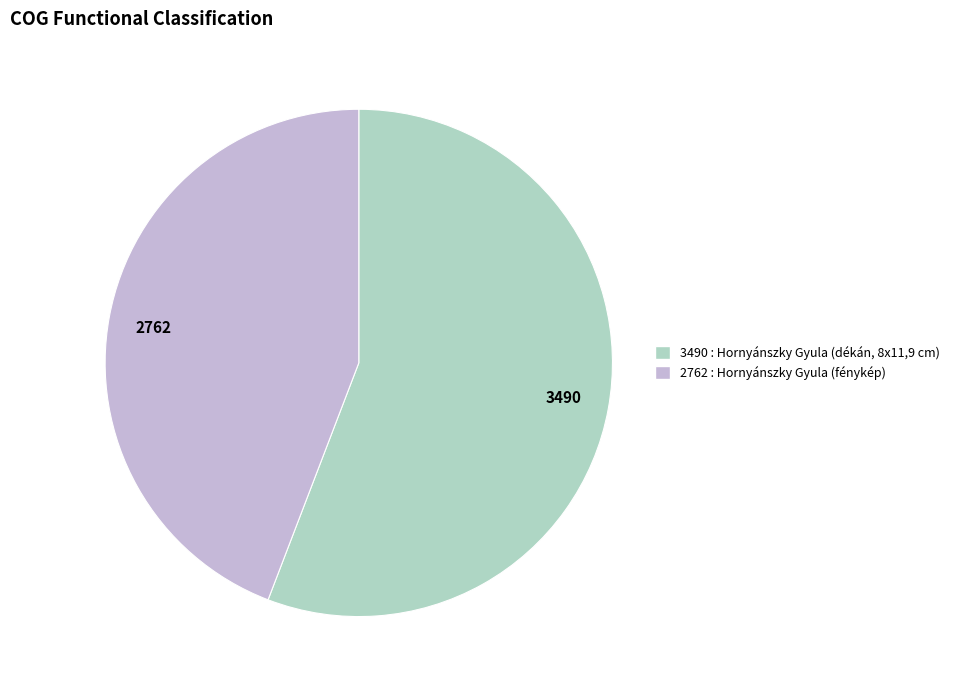

Between 2762 : Hornyánszky Gyula (fénykép) and 3490 : Hornyánszky Gyula (dékán, 8x11,9 cm), which is larger?

3490 : Hornyánszky Gyula (dékán, 8x11,9 cm)